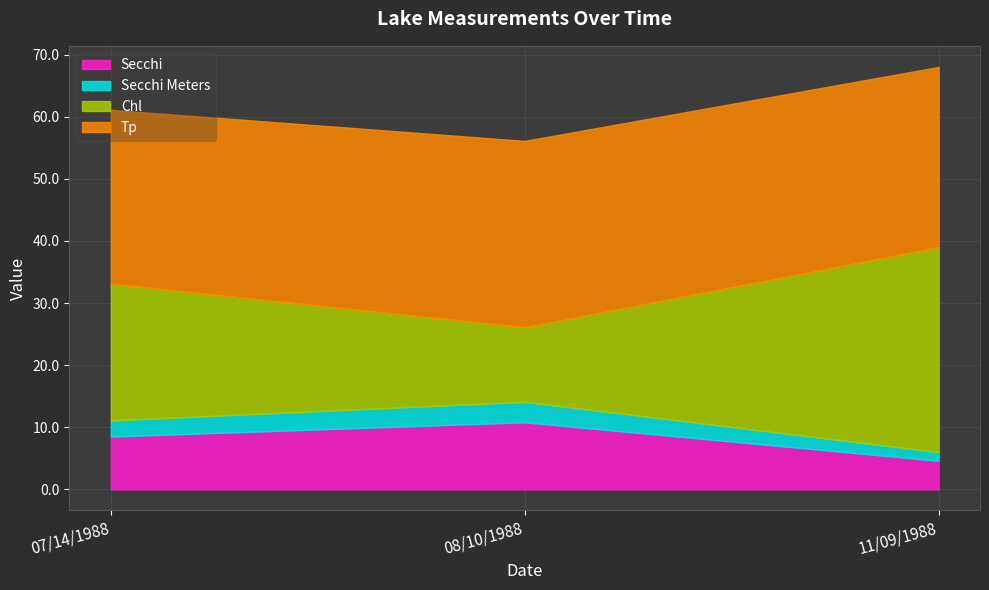

What is the smallest value displayed?

1.4